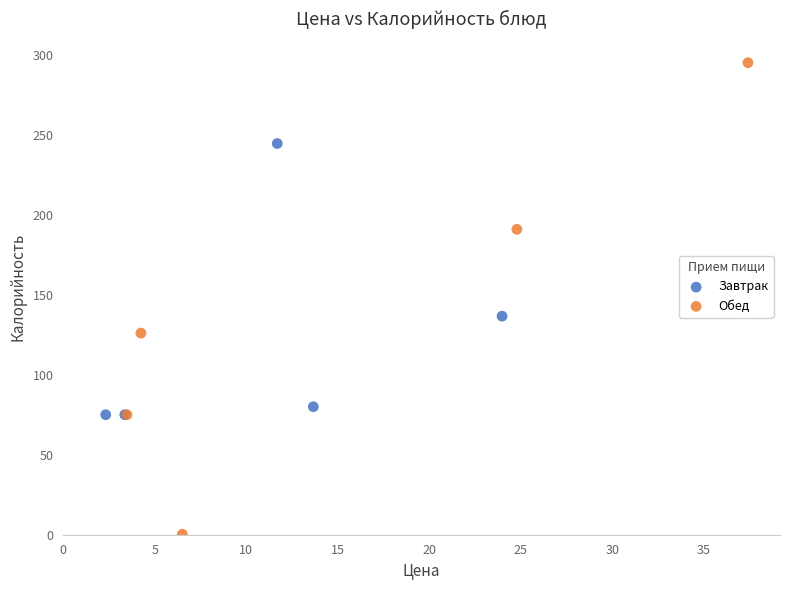

Which series contains the highest Y value?

Обед